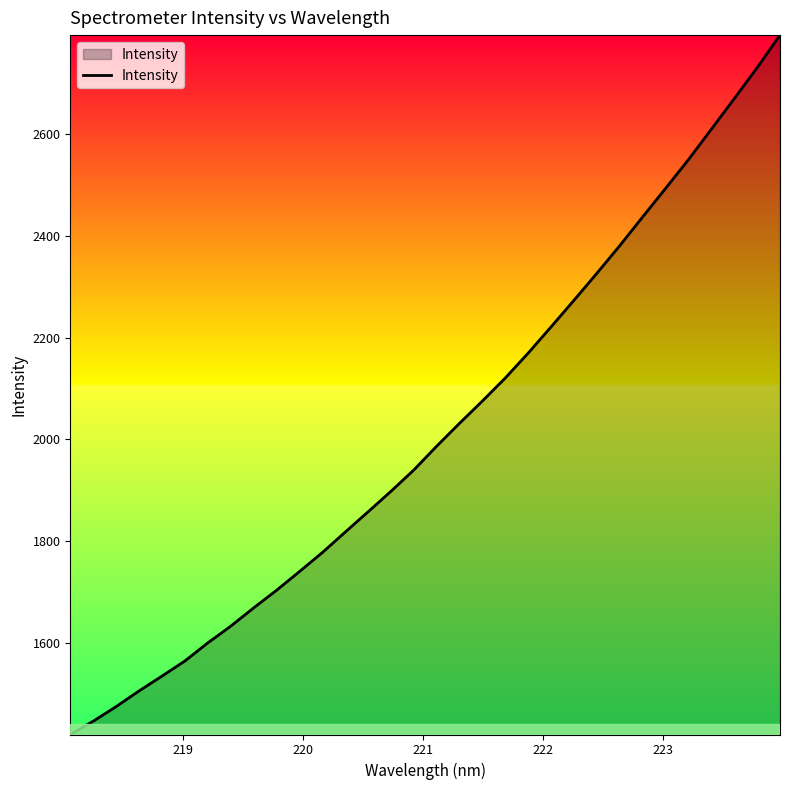

How many lines are shown in the chart?

1